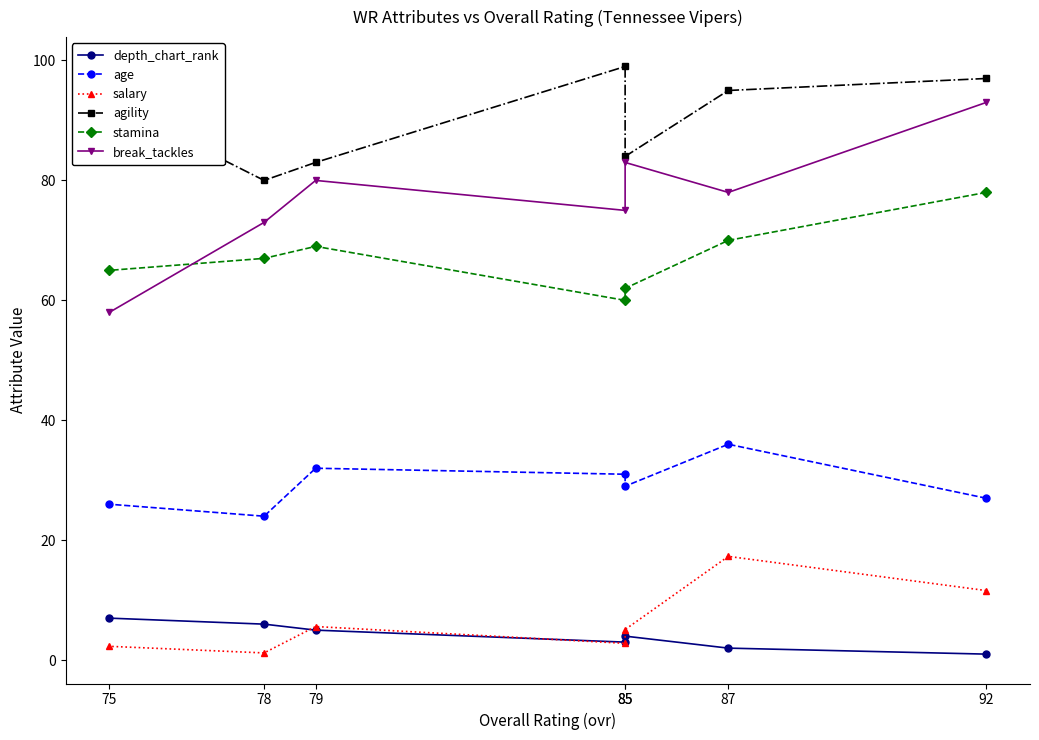

What are all the series names shown in the legend?

depth_chart_rank, age, salary, agility, stamina, break_tackles